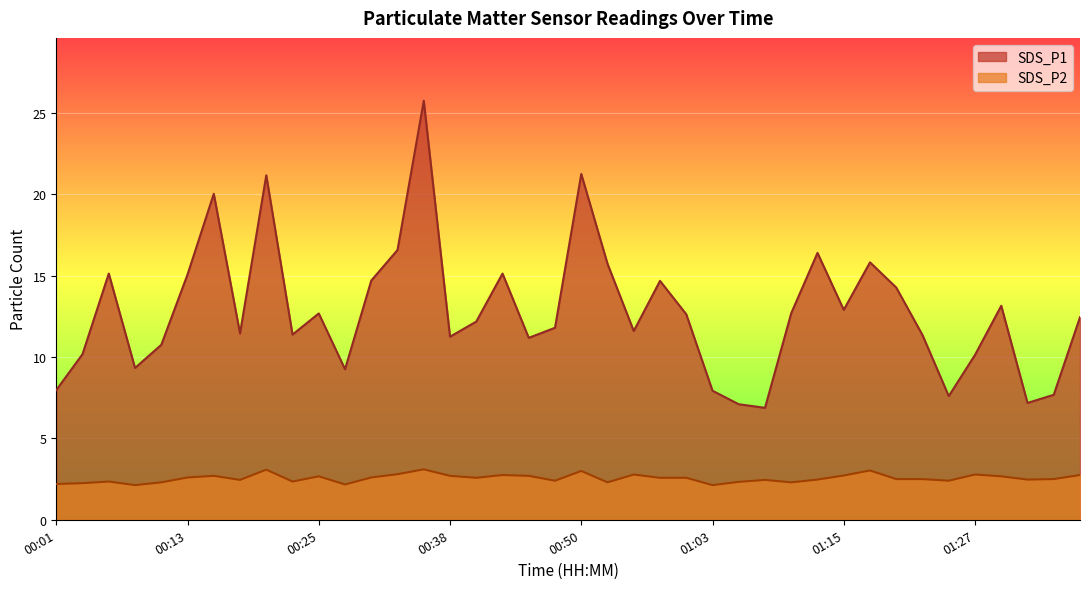

What is the average value of the SDS_P1 series?

12.8